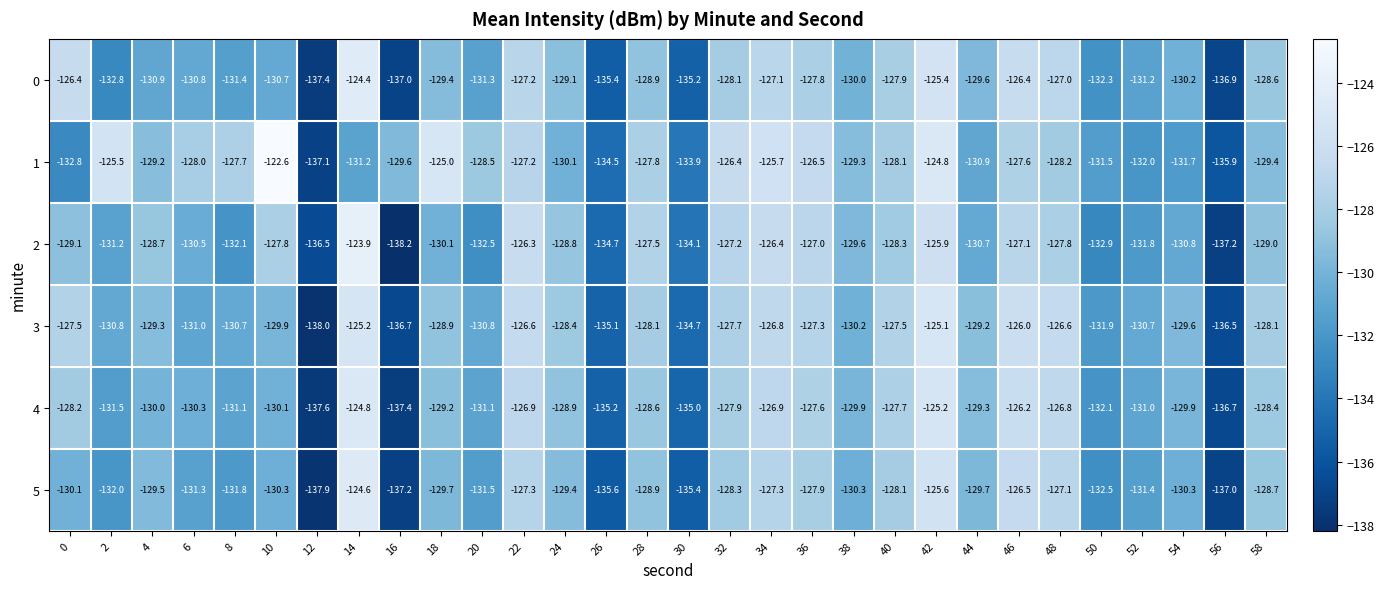

Which category has the lowest value across all series?

16